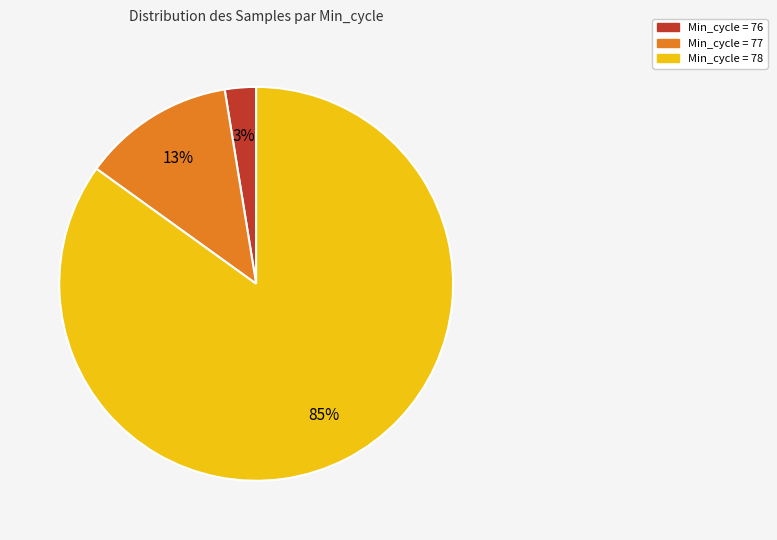

To the nearest percent, what is the average slice percentage?

33%